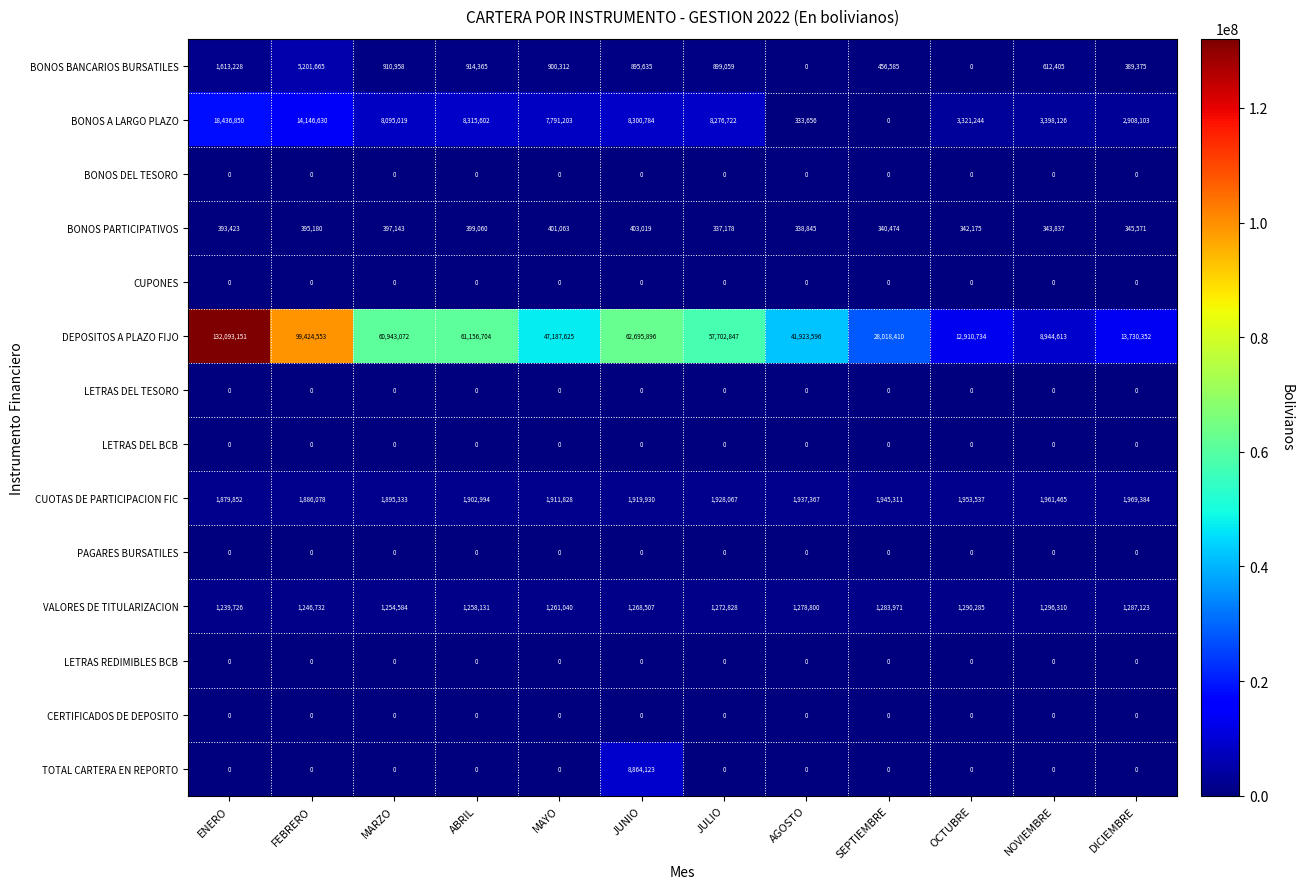

Which series has the largest total across all categories?

DEPOSITOS A PLAZO FIJO